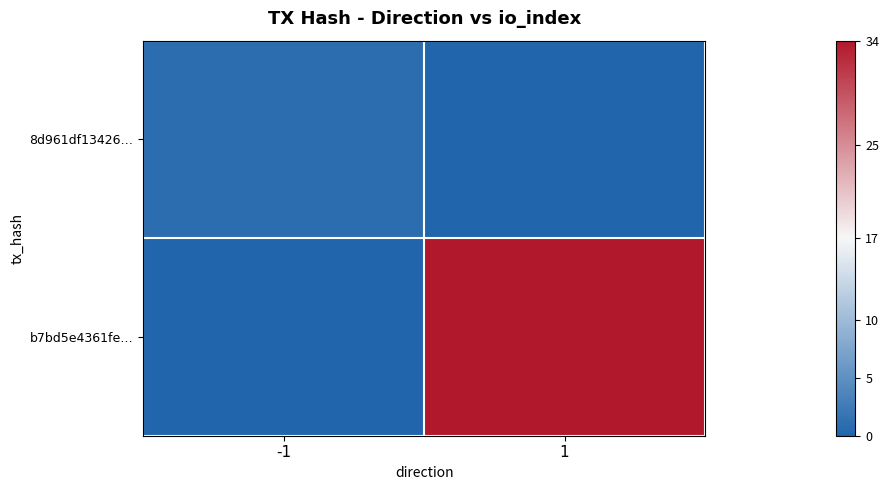

Which series has the largest range (max minus min)?

b7bd5e4361fe…